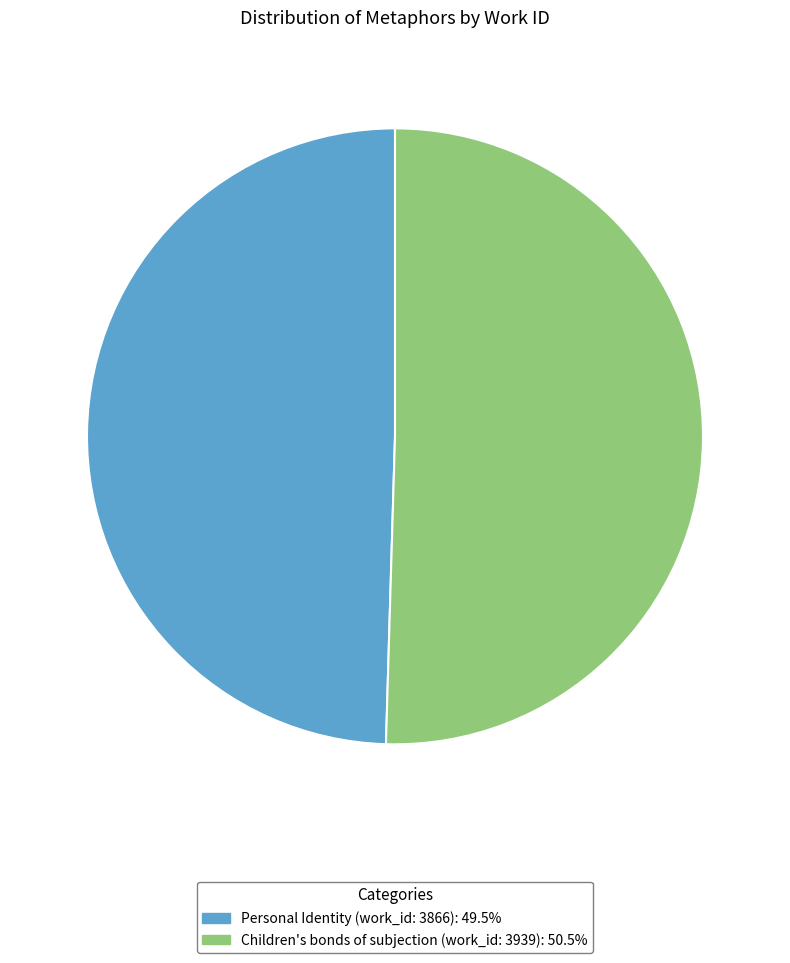

Count the number of slices in the pie.

2